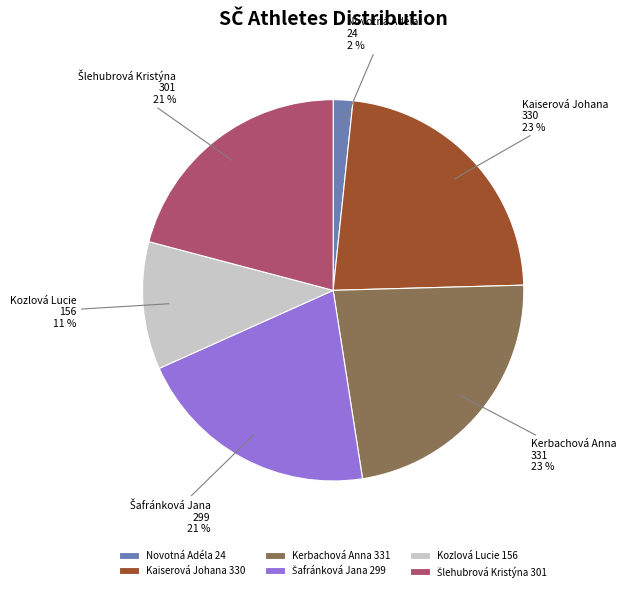

Does any single category account for the majority?

No